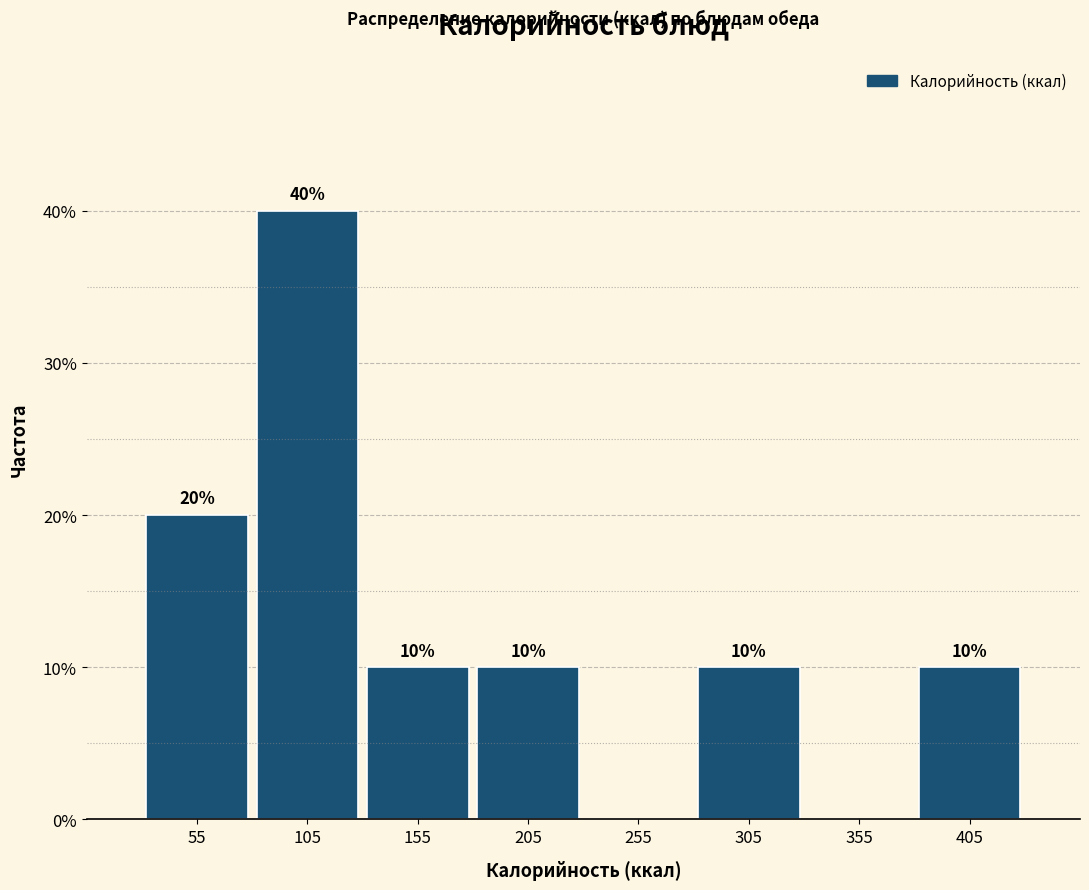

Over which range of the x-axis is the bar tallest?

80 to 130